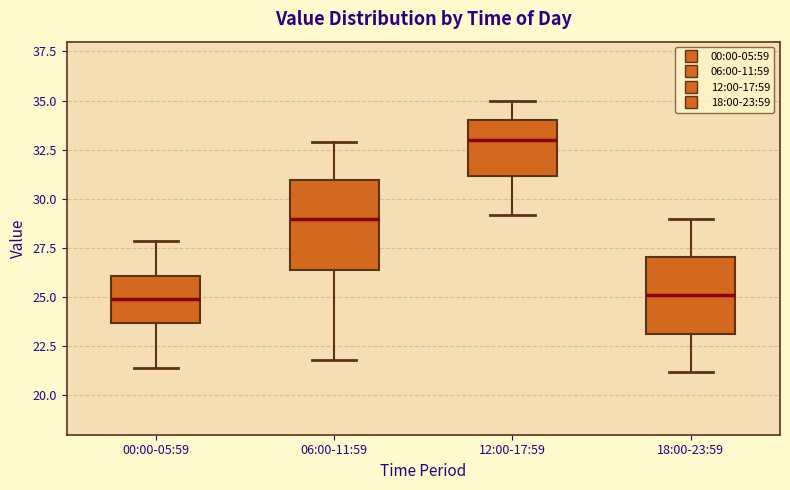

Which box is the tallest, from its lower edge to its upper edge?

06:00-11:59